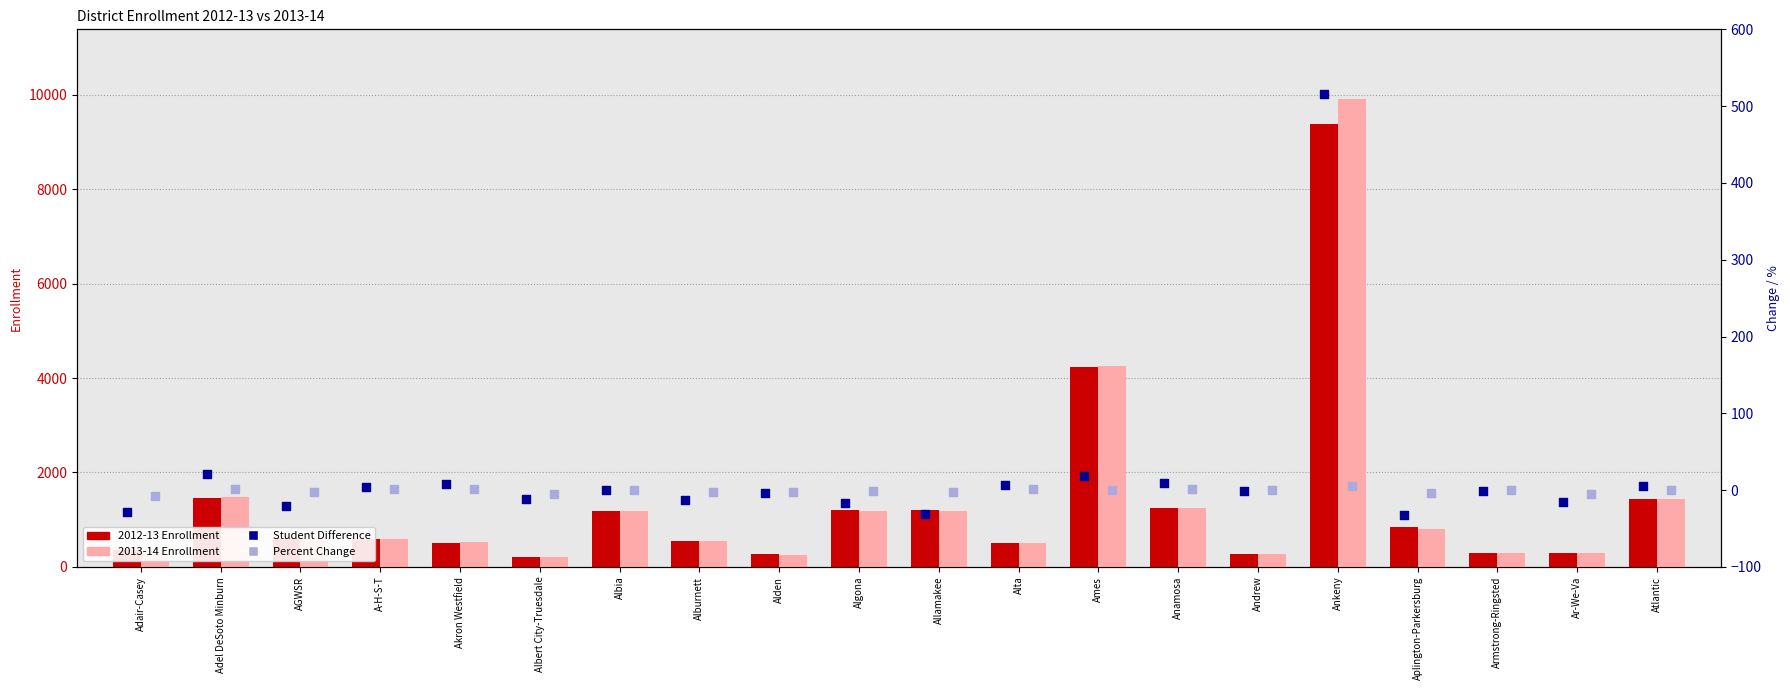

What are all the series names shown in the legend?

2012-13 Enrollment, 2013-14 Enrollment, Student Difference, Percent Change